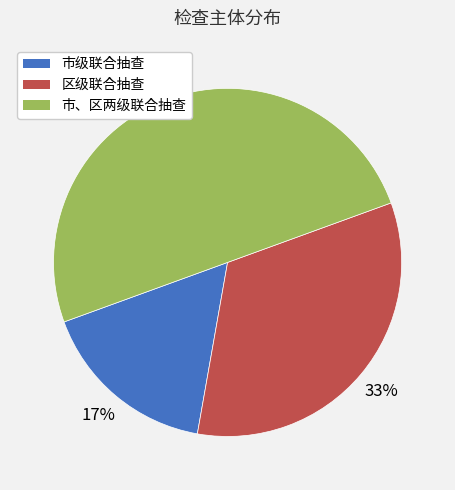

Do 市、区两级联合抽查 and 区级联合抽查 together represent more than half of the pie?

Yes